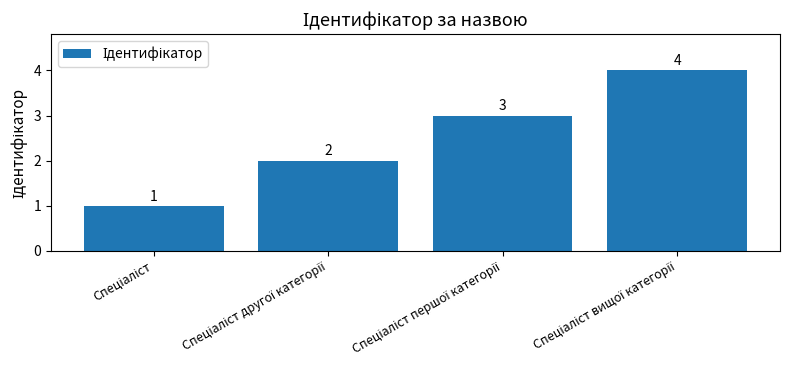

How many bars are there in total?

4